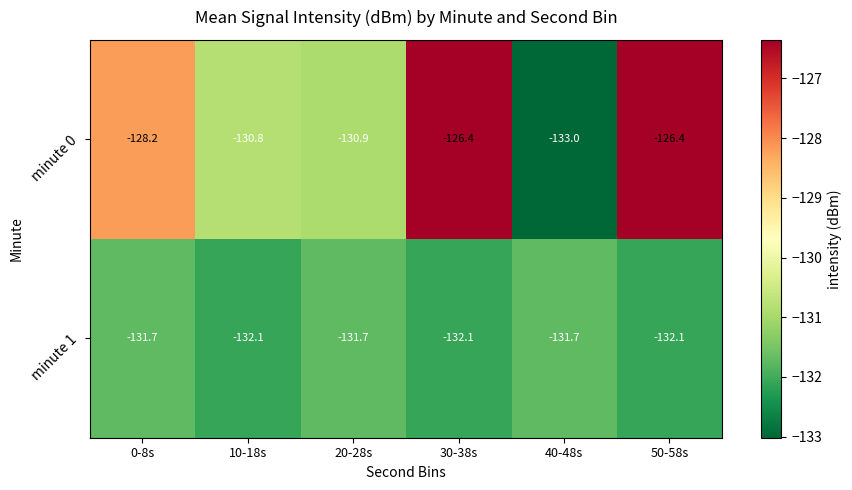

Reading left to right, transcribe all the data shown in this chart.

minute 0: 0-8s=-128.2	10-18s=-130.8	20-28s=-130.9	30-38s=-126.4	40-48s=-133.0	50-58s=-126.4
minute 1: 0-8s=-131.7	10-18s=-132.1	20-28s=-131.7	30-38s=-132.1	40-48s=-131.7	50-58s=-132.1